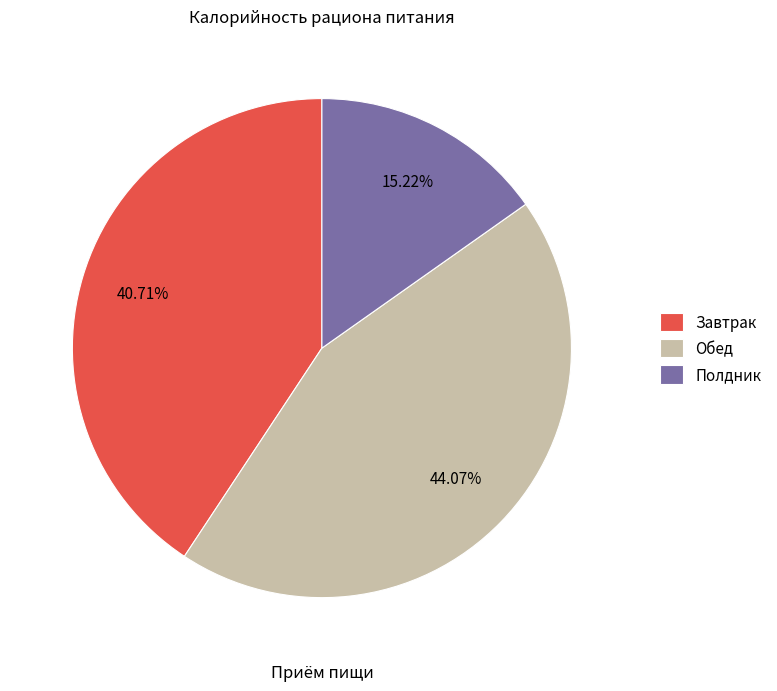

To the nearest percent, what is the difference between the Завтрак and Полдник slice percentages?

25%